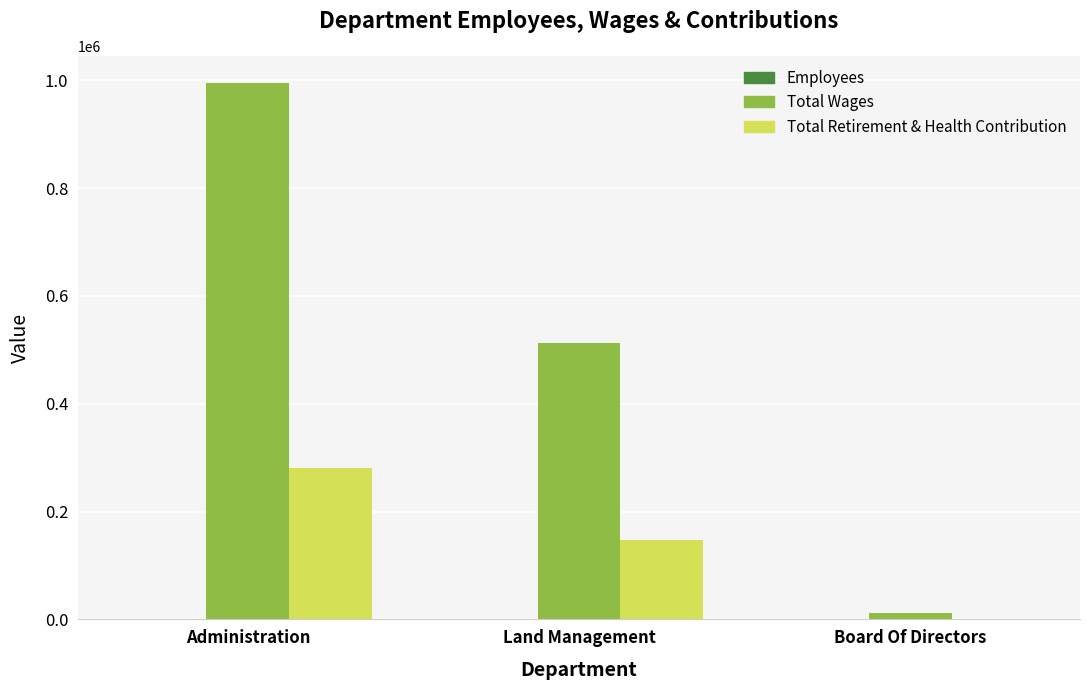

What is the highest value of the Total Wages series?

995809